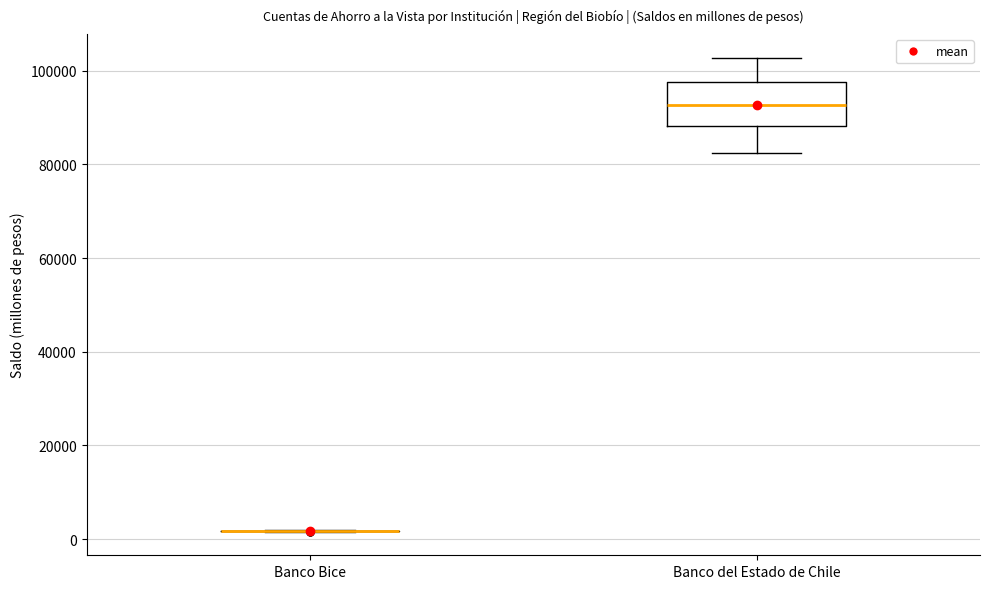

Reading left to right, read every box against the y-axis: the position of its median line, the range the box covers, and the ends of its whiskers. The values are not printed on the chart, so give them approximately, as read against the axis.

Banco Bice: box collapsed to a line at 2000, whiskers 2000 to 2000
Banco del Estado de Chile: median 92000, box 88000 to 98000, whiskers 82000 to 102000